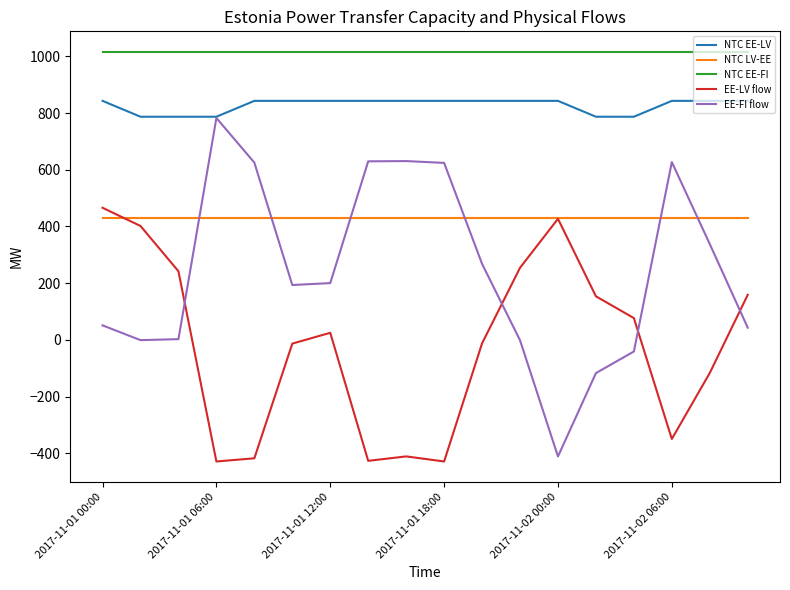

True or false: NTC EE-FI and EE-FI flow cross at least once.

False